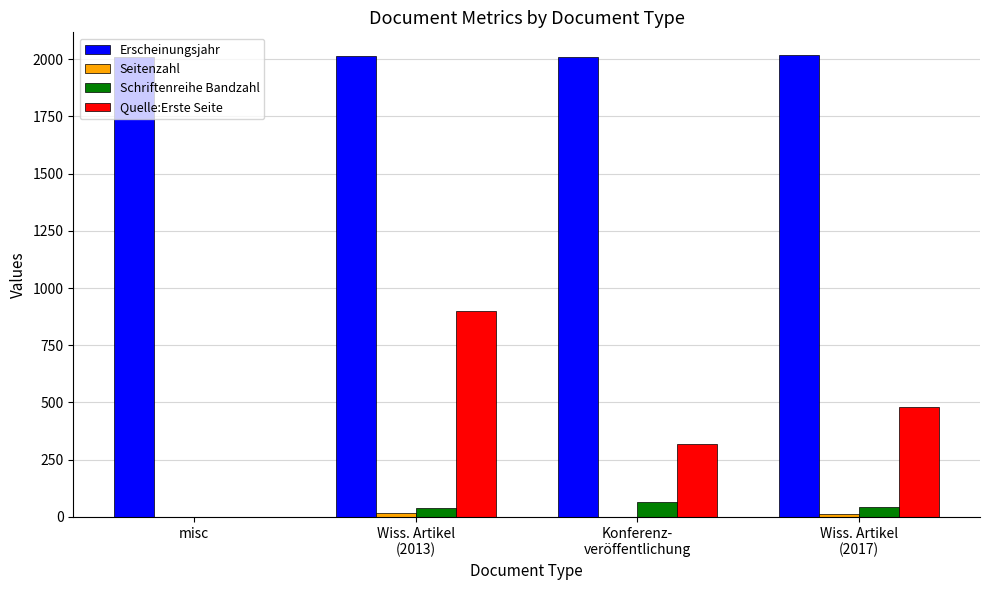

What is the maximum value shown in the chart?

2017